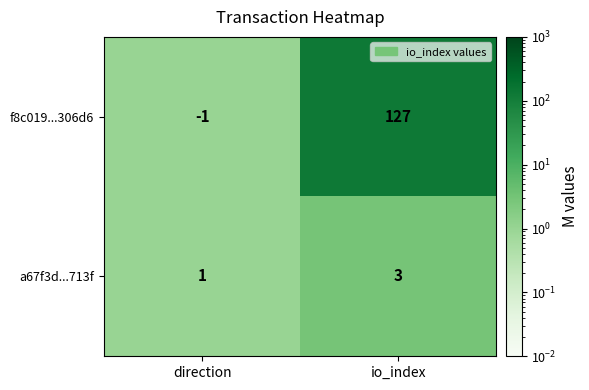

Reading right to left, list all the values displayed in this chart.

f8c019...306d6: io_index=127	direction=-1
a67f3d...713f: io_index=3	direction=1